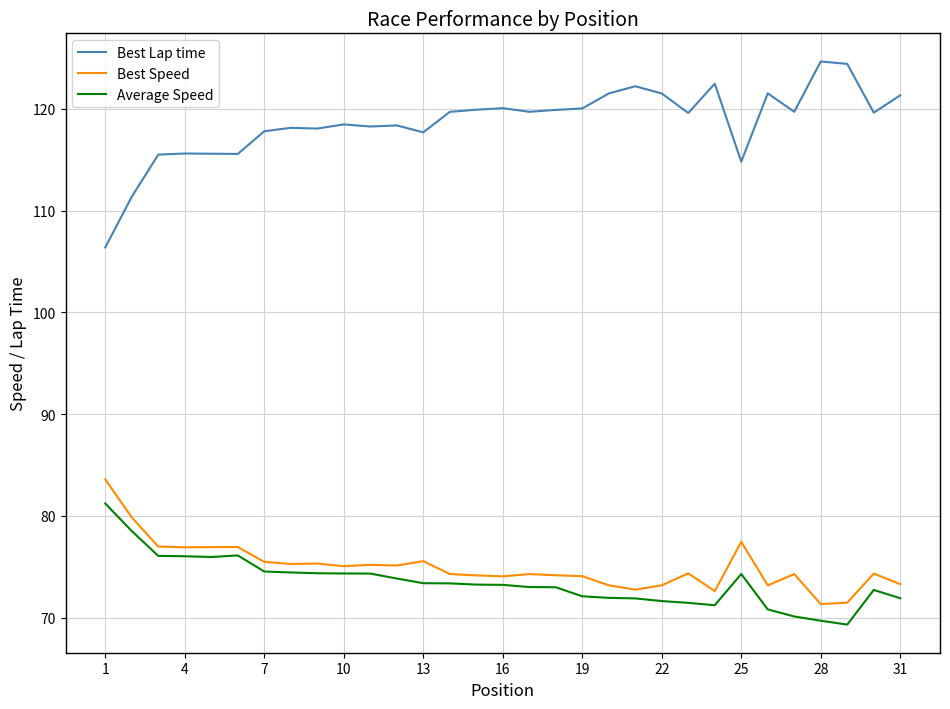

True or false: Average Speed and Best Lap time intersect in this chart.

False